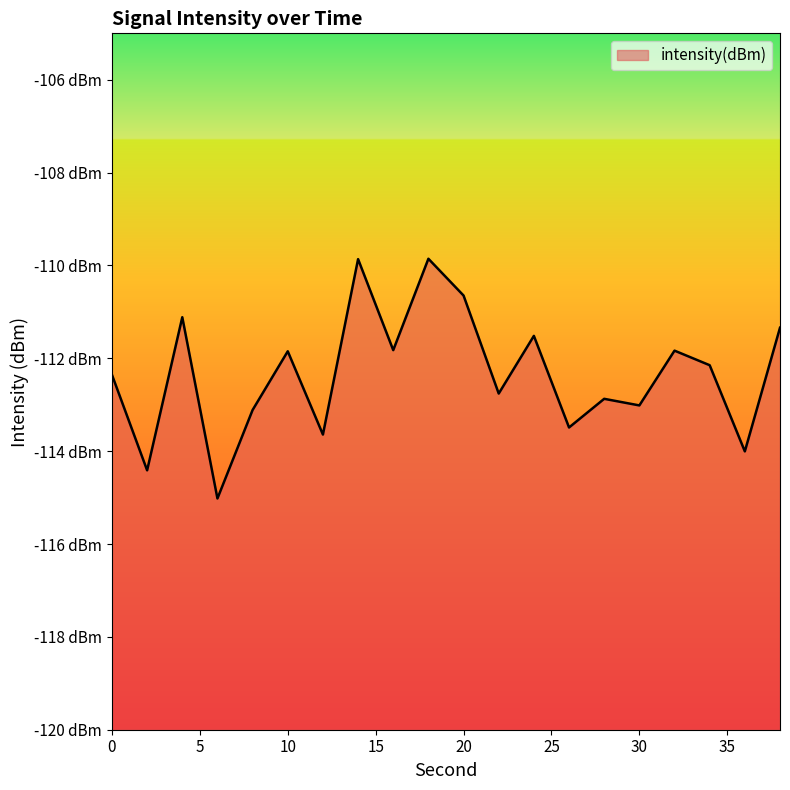

What is the value of the 3rd point from the left?

-111.1